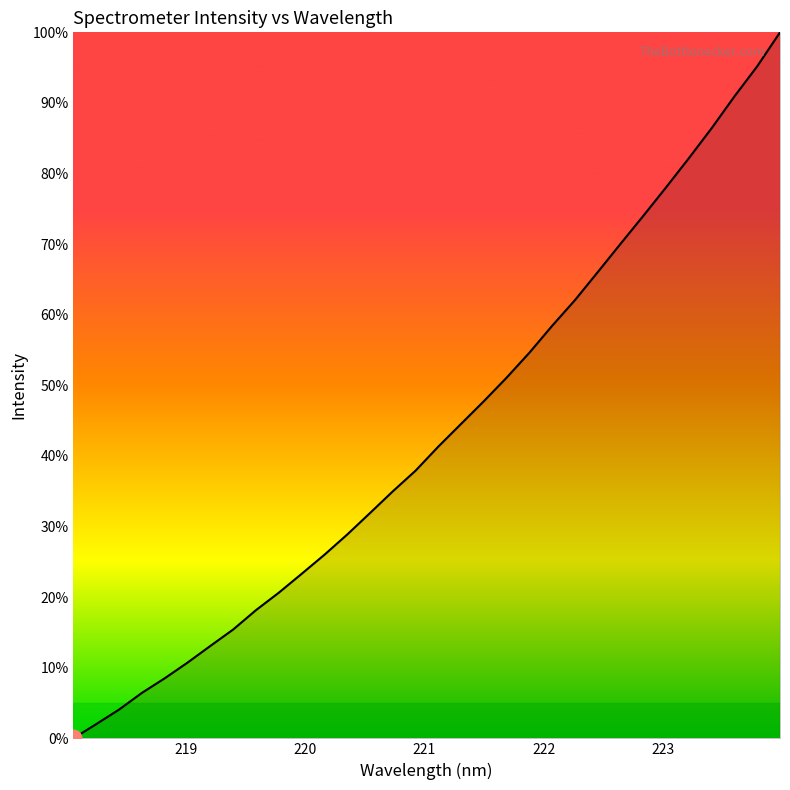

What is the difference between the maximum and minimum values?

100.0